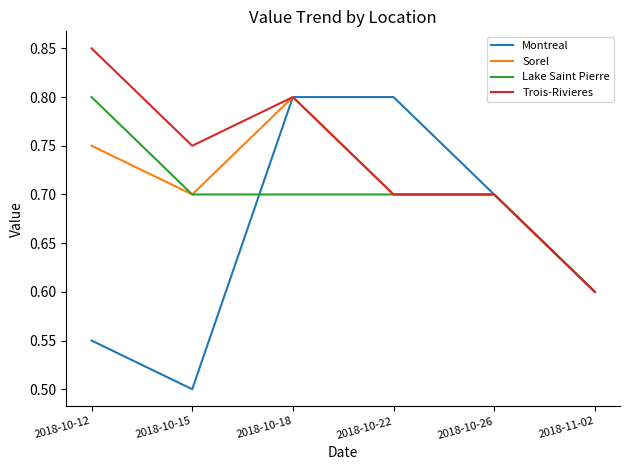

The value of Trois-Rivieres at 2018-10-18 is 0.8. True or false?

True